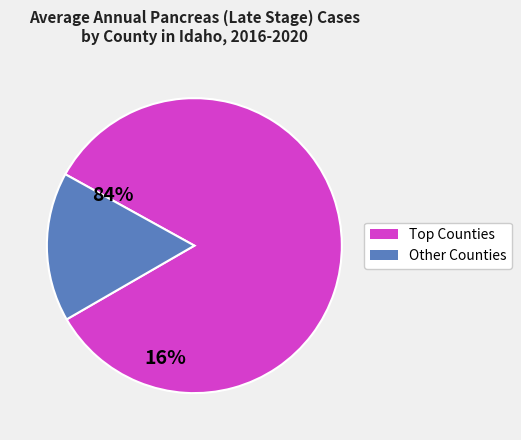

Count the number of slices in the pie.

2